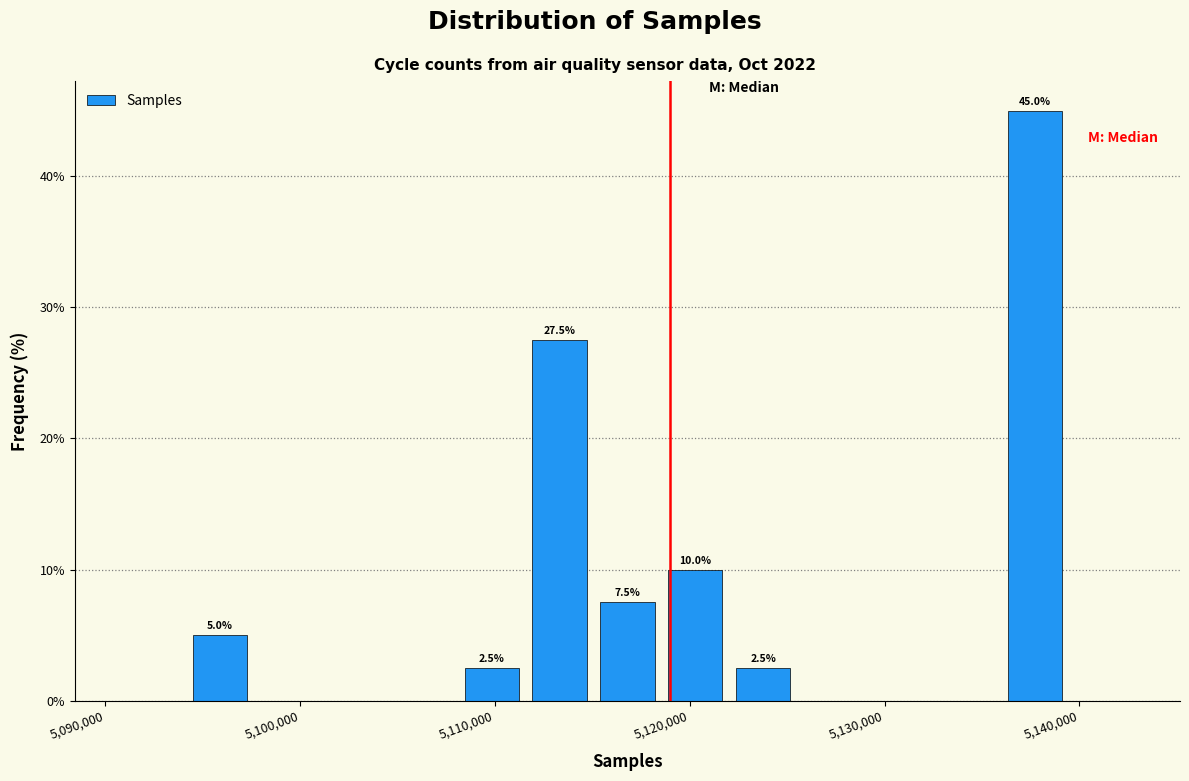

Around what value on the x-axis is the tallest bar? Give the approximate position of its centre, as read against the axis.

5138000